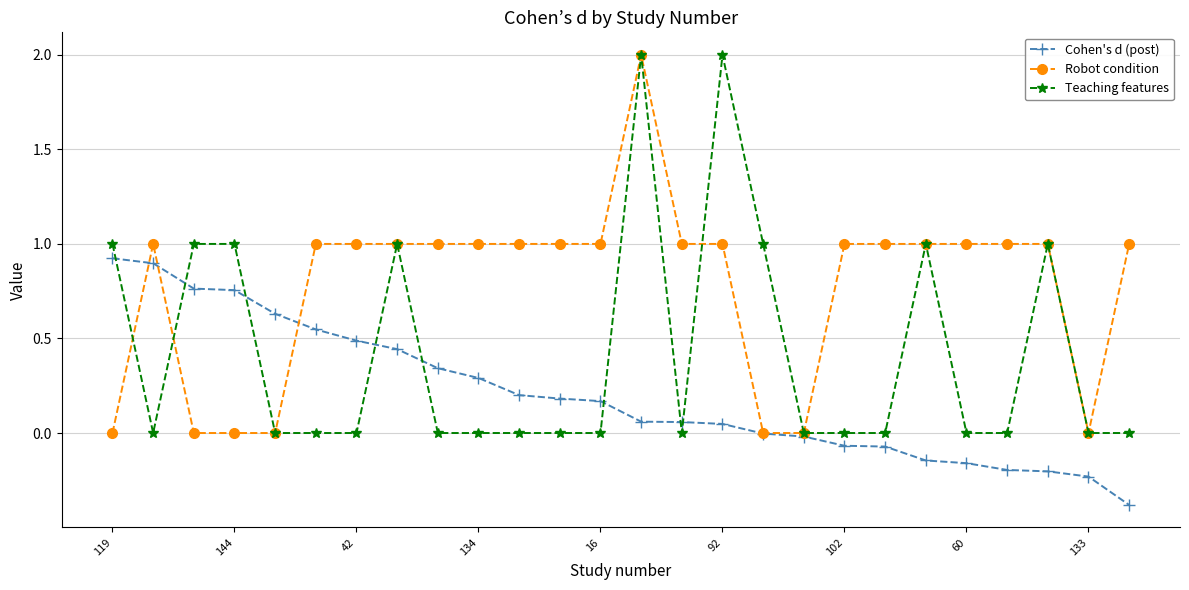

What is the value of the Cohen's d (post) point at the 1st from the left?

0.9